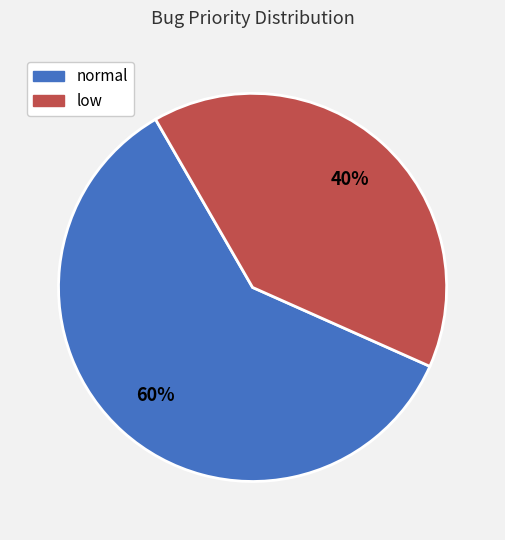

How many segments does this pie chart have?

2